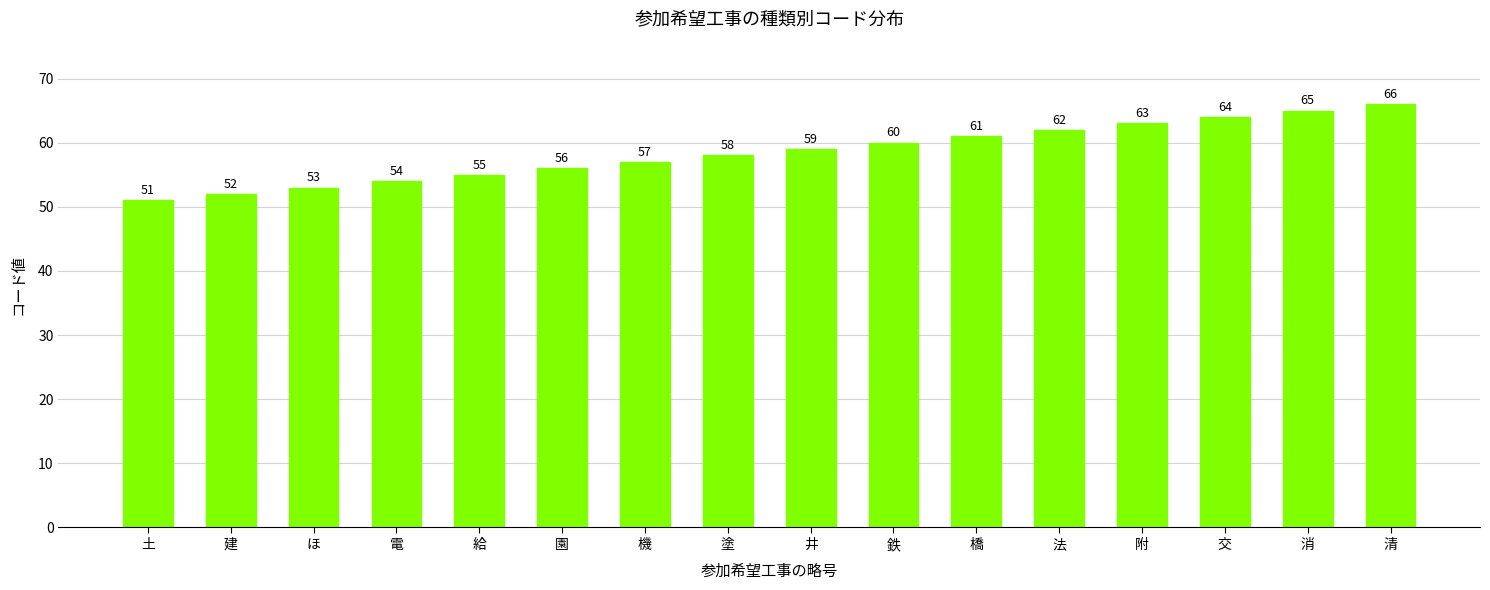

What is the change in value from 橋 to 清?

+5